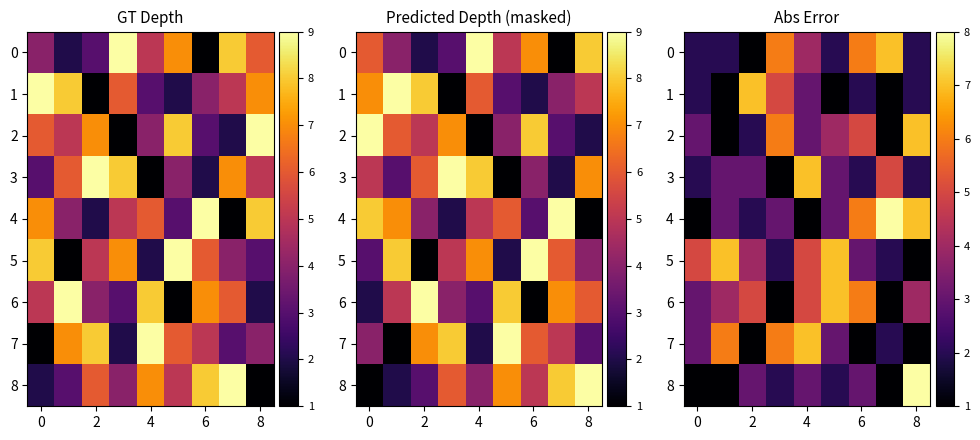

What value does the 4 series have at 8?

7